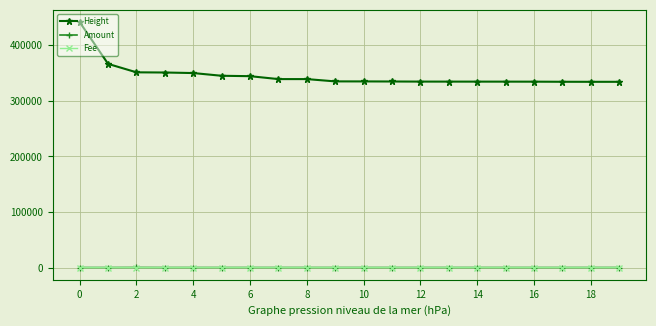

How many lines are shown in the chart?

3